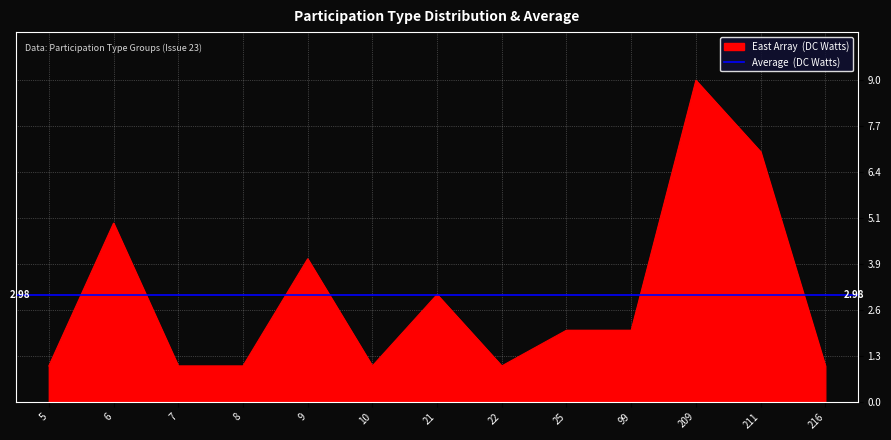

List the labels in order of value, largest first.

209, 211, 6, 9, 21, 25, 99, 5, 7, 8, 10, 22, 216